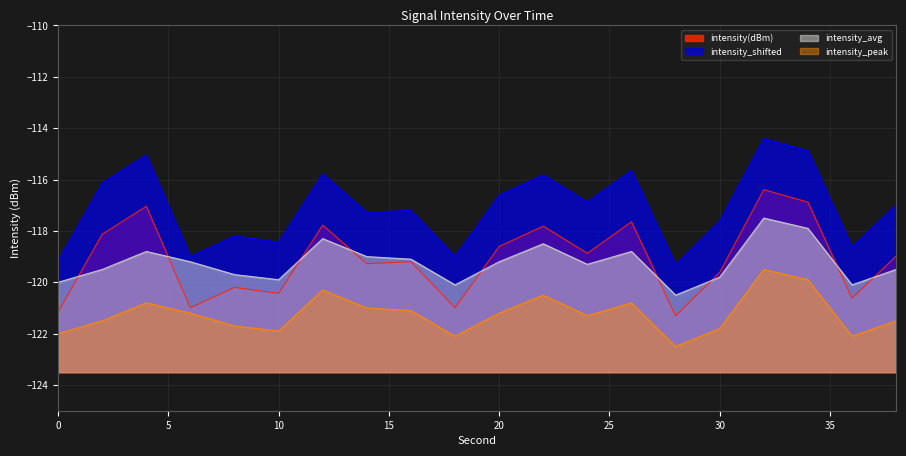

What is the greatest value displayed?

-114.4